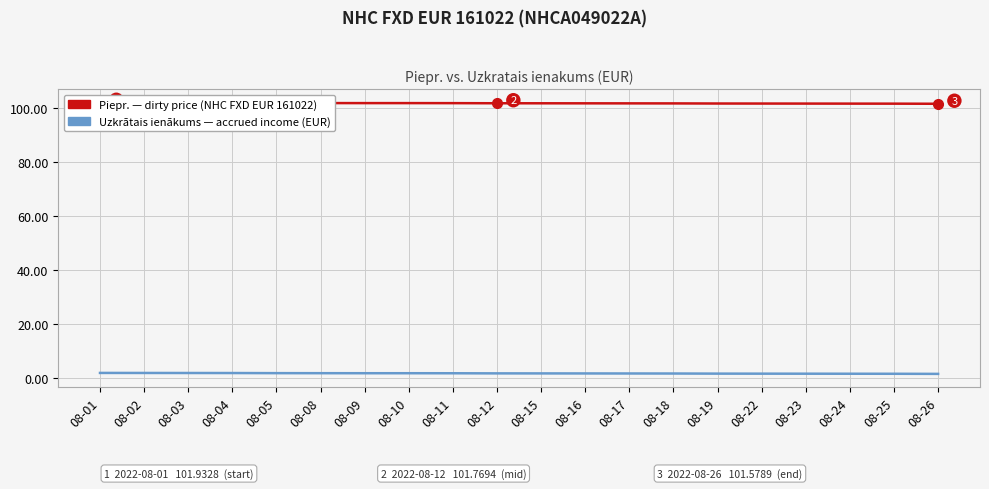

True or false: Uzkrātais ienākums (accrued income) and Piepr. (dirty price) cross at least once.

False